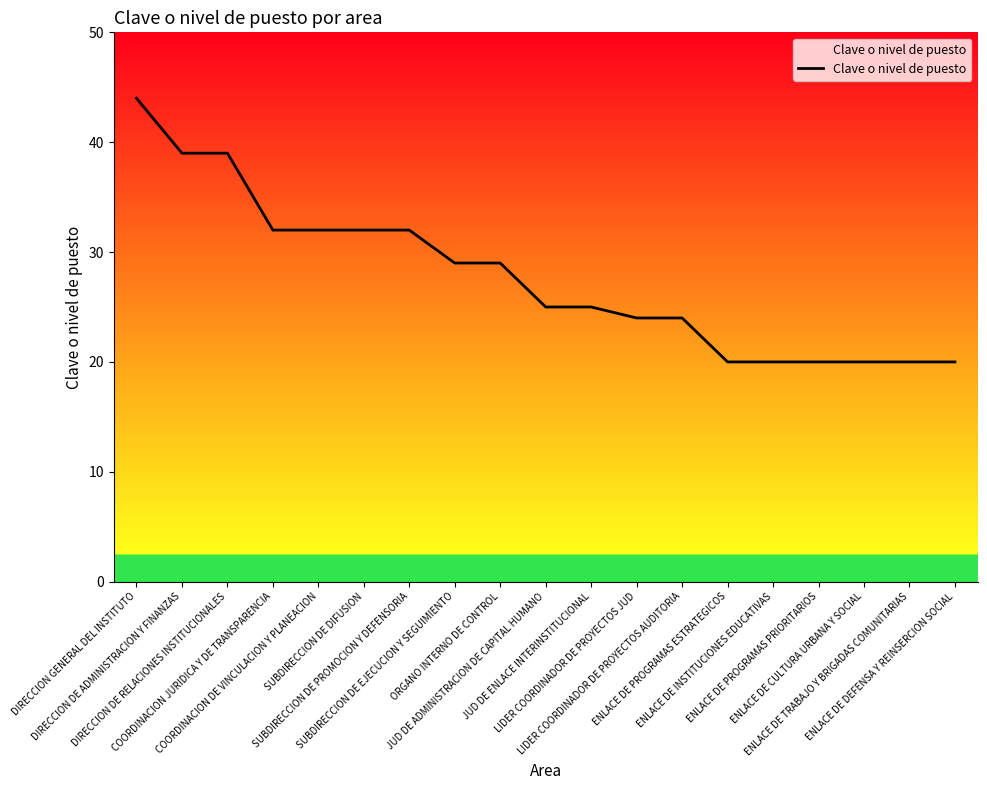

How many values are between 20 and 32?

16